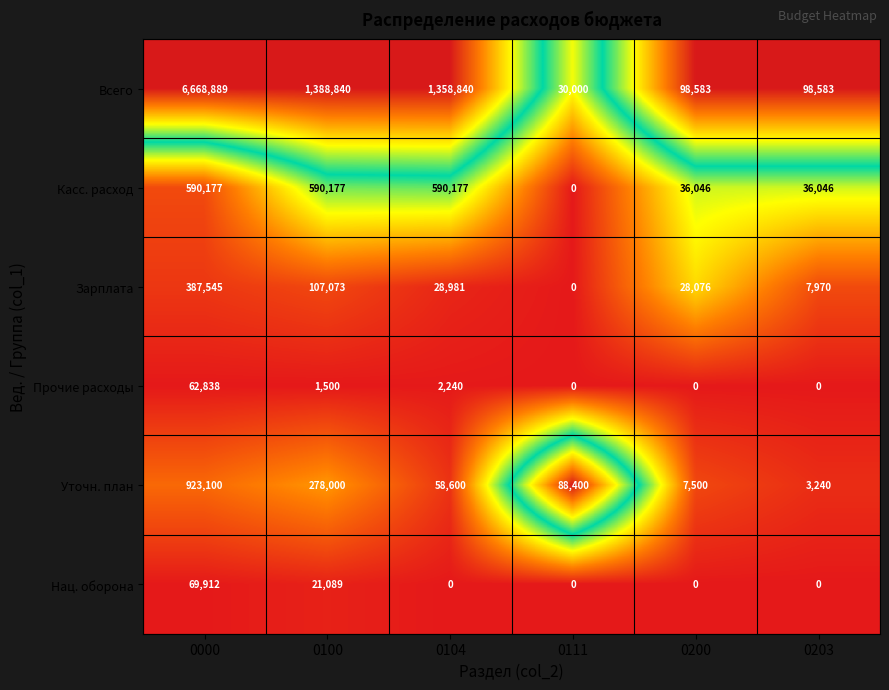

At which label does Всего reach its minimum?

0111